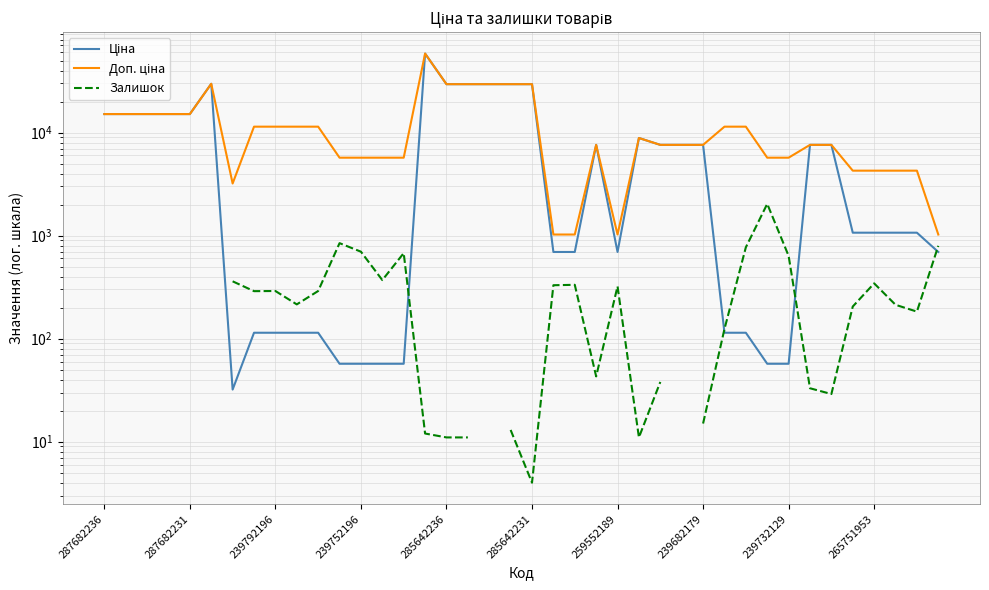

Where does the Ціна series first go above 1067?

287682236